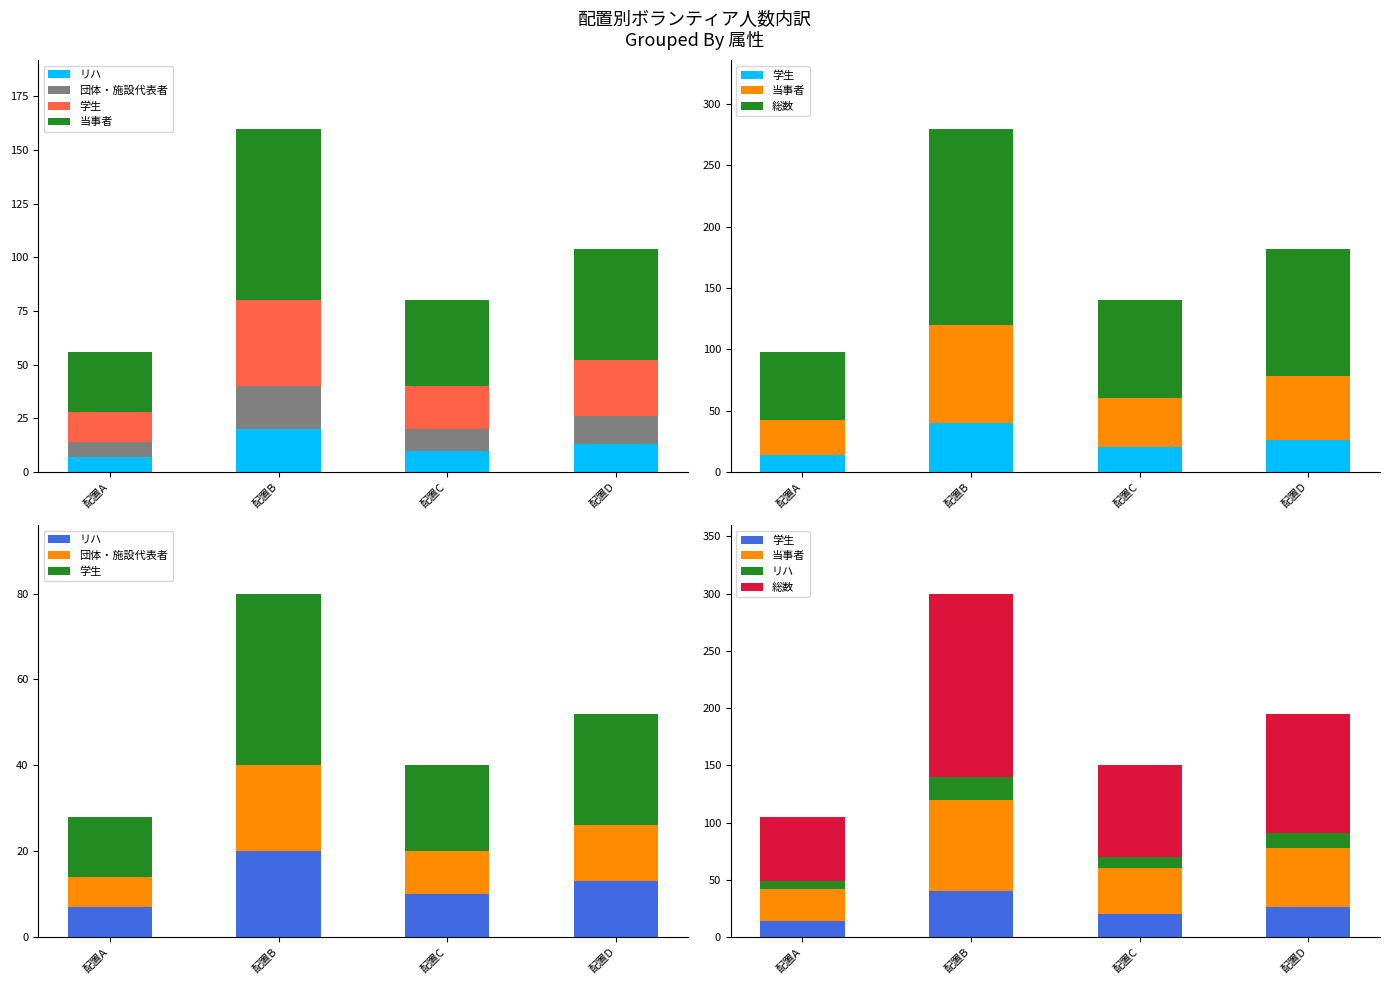

What is the value of the 総数 bar at the 2nd from the left?

160